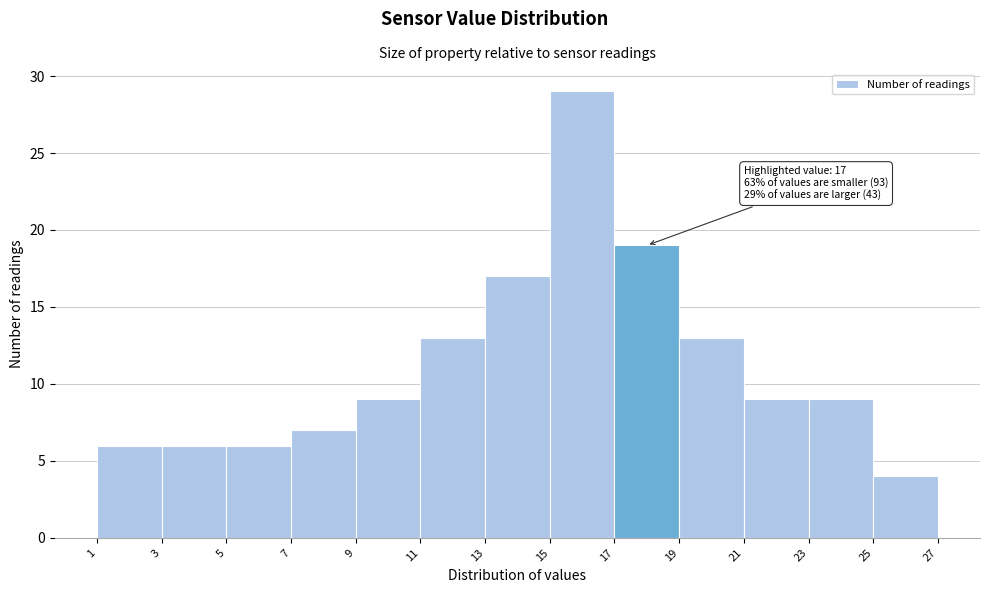

Over which range of the x-axis is the bar tallest?

15 to 17